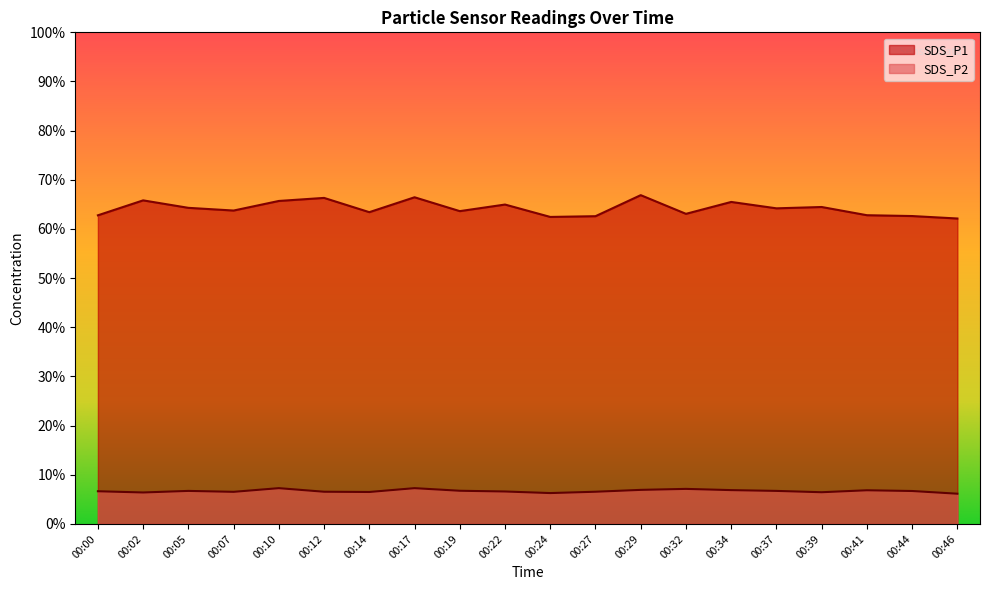

Which has a higher value, 00:12 or 00:22?

00:12